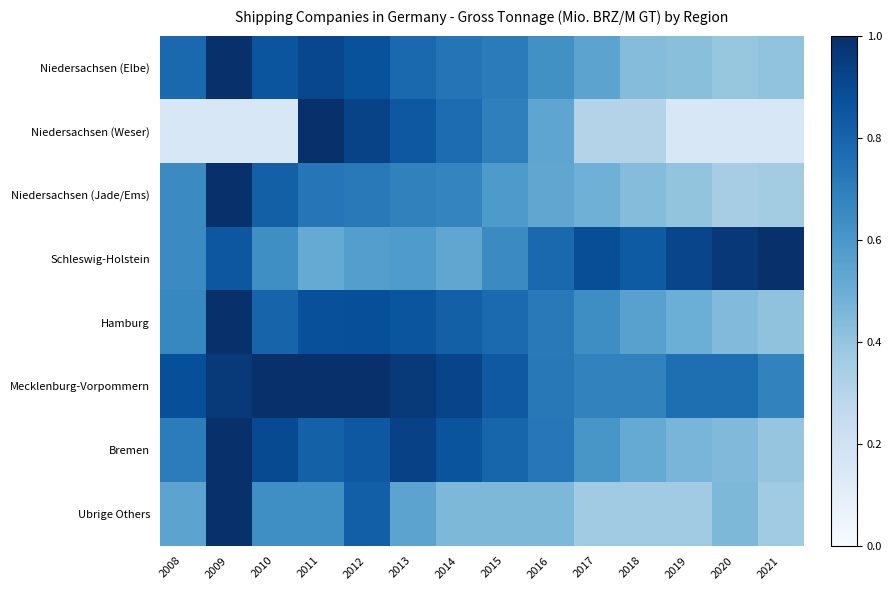

Reading left to right, extract all data points from this chart.

Niedersachsen (Elbe): 2008=0.8	2009=1.0	2010=0.9	2011=0.9	2012=0.9	2013=0.8	2014=0.7	2015=0.7	2016=0.6	2017=0.5	2018=0.4	2019=0.4	2020=0.4	2021=0.4
Niedersachsen (Weser): 2008=0.2	2009=0.2	2010=0.2	2011=1.0	2012=0.9	2013=0.8	2014=0.8	2015=0.7	2016=0.5	2017=0.3	2018=0.3	2019=0.2	2020=0.2	2021=0.2
Niedersachsen (Jade/Ems): 2008=0.7	2009=1.0	2010=0.8	2011=0.7	2012=0.7	2013=0.7	2014=0.7	2015=0.6	2016=0.5	2017=0.5	2018=0.4	2019=0.4	2020=0.3	2021=0.4
Schleswig-Holstein: 2008=0.7	2009=0.8	2010=0.6	2011=0.5	2012=0.6	2013=0.6	2014=0.5	2015=0.7	2016=0.8	2017=0.9	2018=0.8	2019=0.9	2020=1.0	2021=1.0
Hamburg: 2008=0.7	2009=1.0	2010=0.8	2011=0.9	2012=0.9	2013=0.9	2014=0.8	2015=0.8	2016=0.7	2017=0.6	2018=0.6	2019=0.5	2020=0.4	2021=0.4
Mecklenburg-Vorpommern: 2008=0.9	2009=1.0	2010=1.0	2011=1.0	2012=1.0	2013=1.0	2014=0.9	2015=0.8	2016=0.7	2017=0.7	2018=0.7	2019=0.8	2020=0.8	2021=0.7
Bremen: 2008=0.7	2009=1.0	2010=0.9	2011=0.8	2012=0.8	2013=0.9	2014=0.9	2015=0.8	2016=0.7	2017=0.6	2018=0.5	2019=0.5	2020=0.4	2021=0.4
Ubrige Others: 2008=0.5	2009=1.0	2010=0.6	2011=0.6	2012=0.8	2013=0.5	2014=0.5	2015=0.5	2016=0.5	2017=0.4	2018=0.4	2019=0.4	2020=0.5	2021=0.4